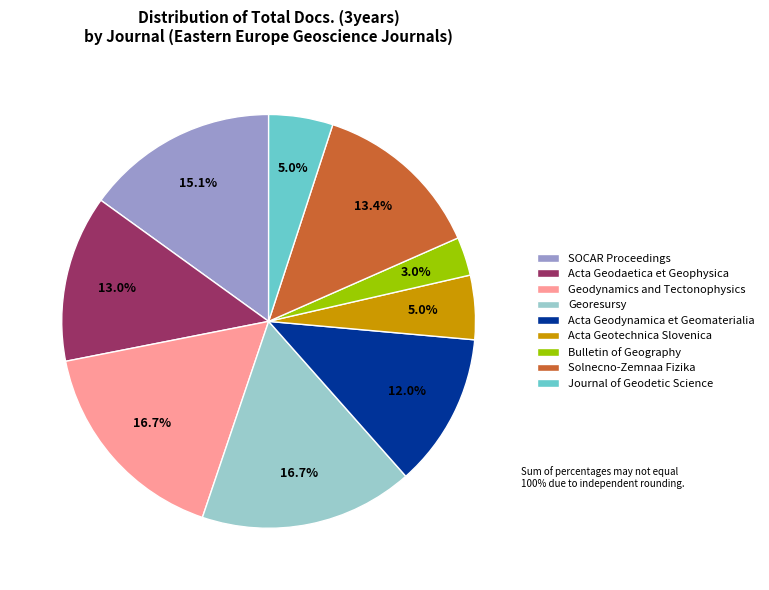

What percentage is the Bulletin of Geography slice, to the nearest percent?

3%